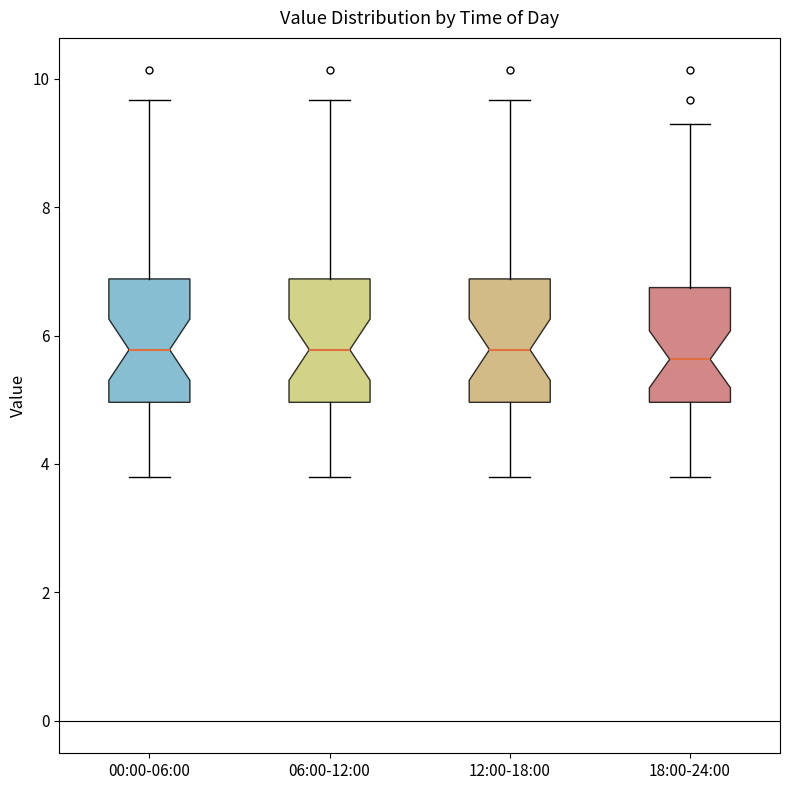

Where does the median line of the box for 18:00-24:00 sit on the y-axis? The values are not printed on the chart, so give them approximately, as read against the axis.

5.6